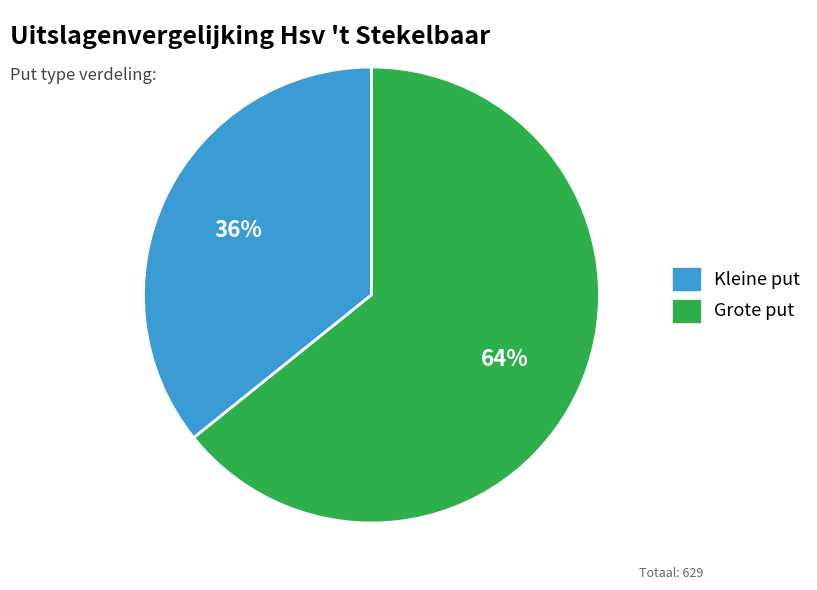

Count the number of slices in the pie.

2